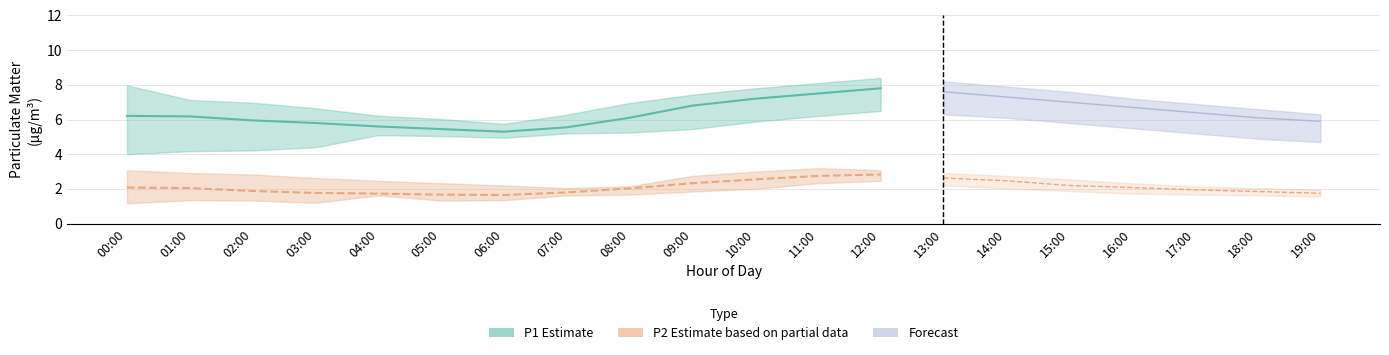

Does the chart have visible grid lines?

Yes